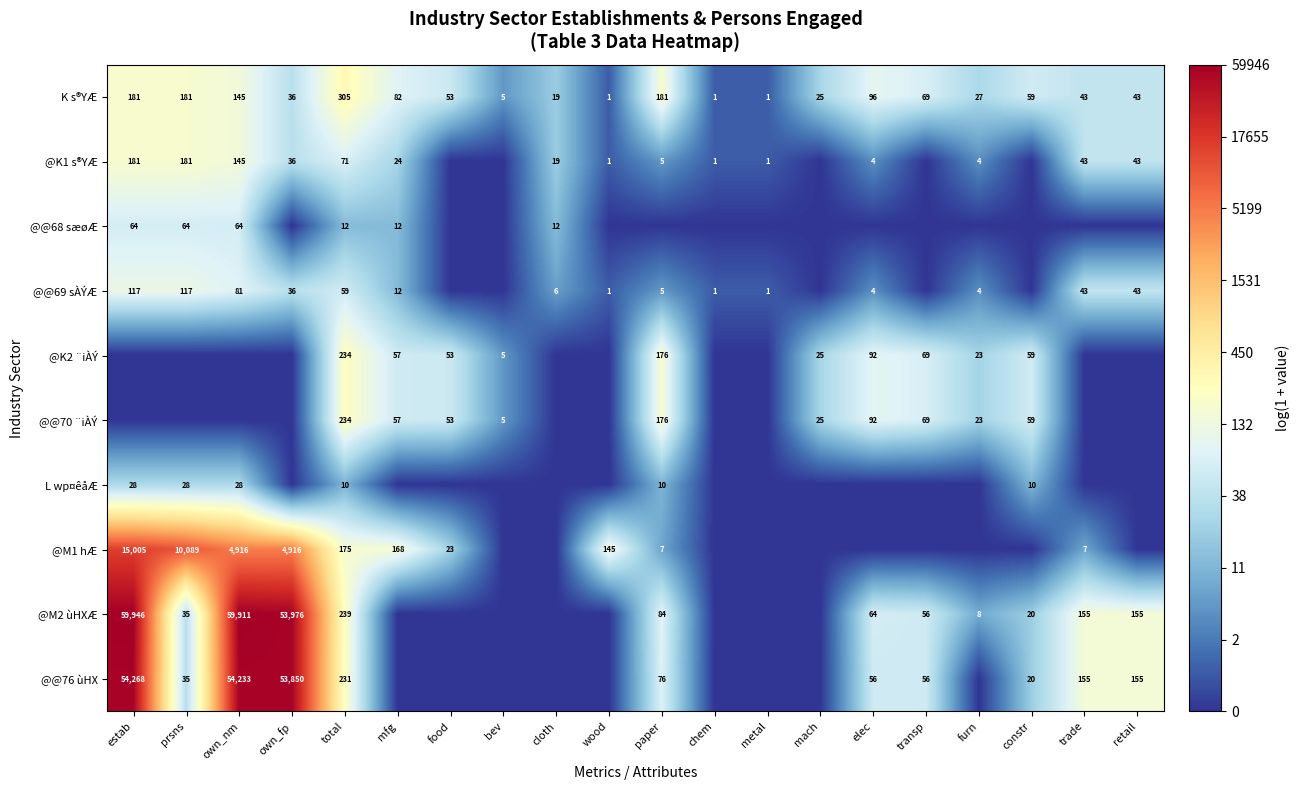

The @@69 sÀÝÆ series shows 183 at estab. True or false?

False